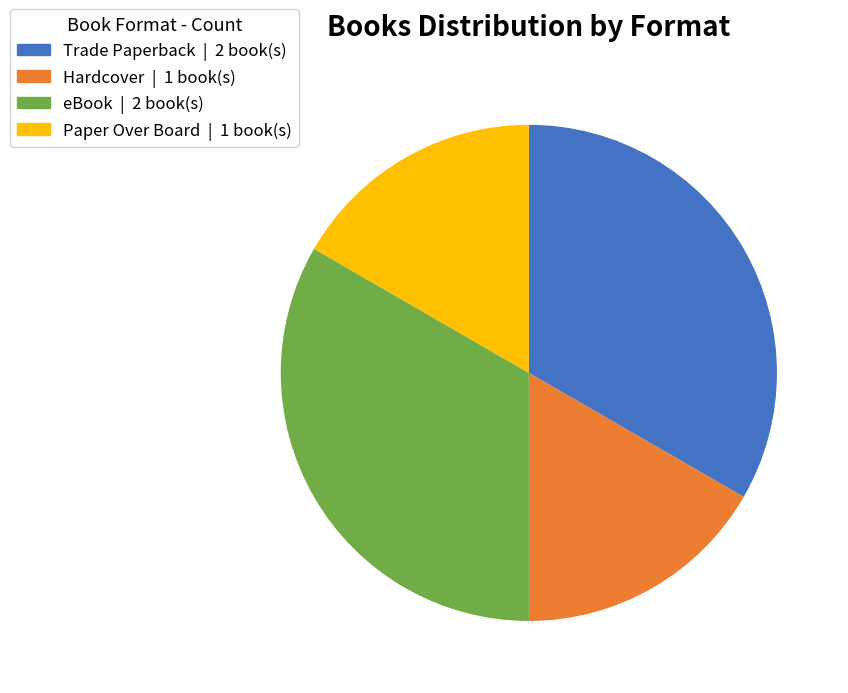

Does any single category account for the majority?

No